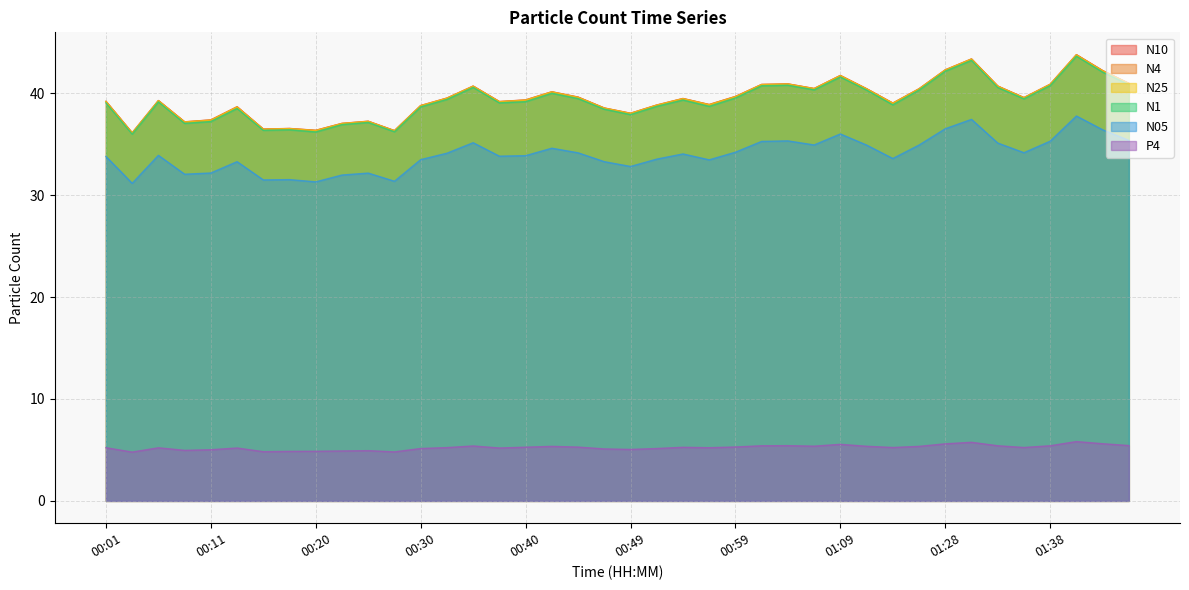

Rank the series at 01:09 from lowest to highest value.

P4, N05, N1, N25, N4, N10